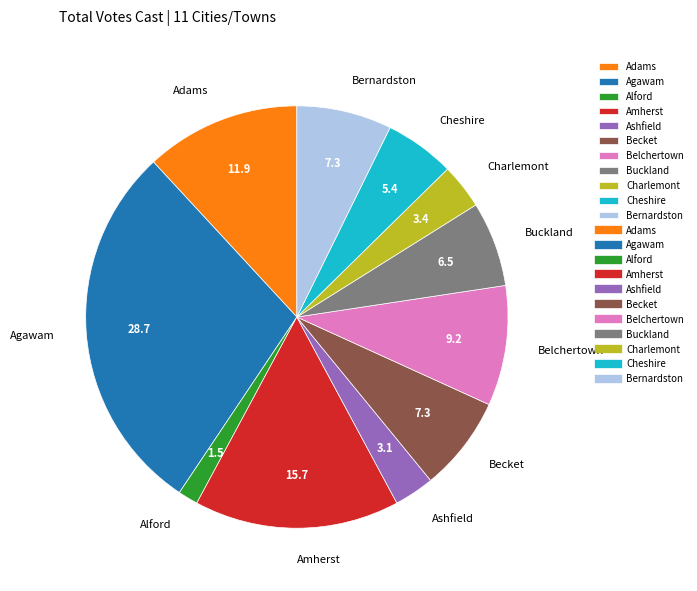

Is the sum of Adams and Belchertown greater than half?

No